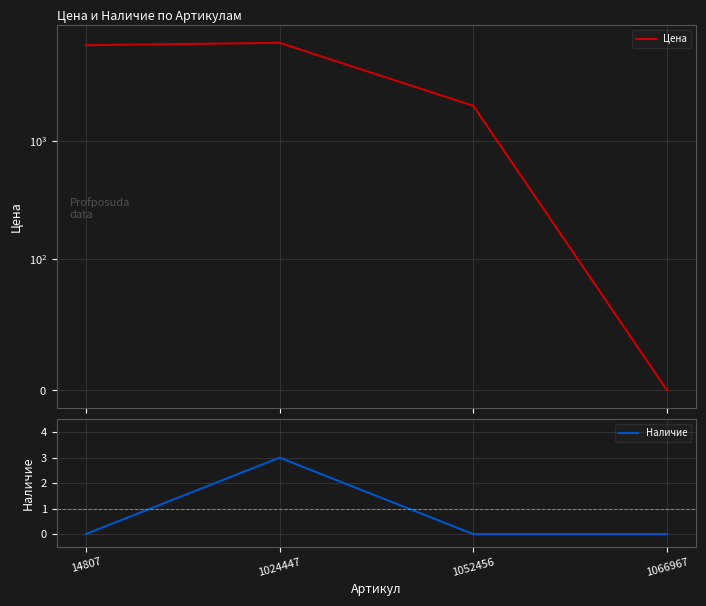

How many Наличие values are between 0 and 3?

4